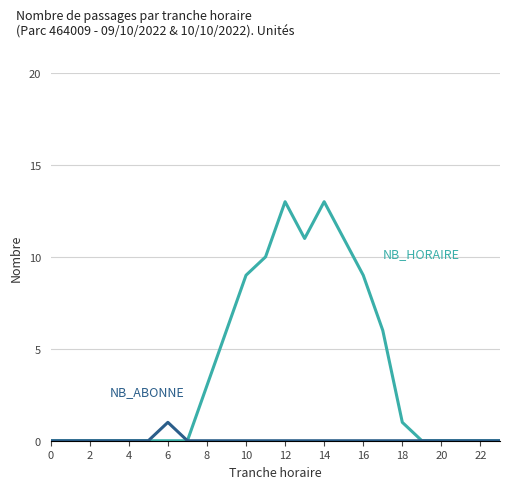

What is the maximum value shown in the chart?

13